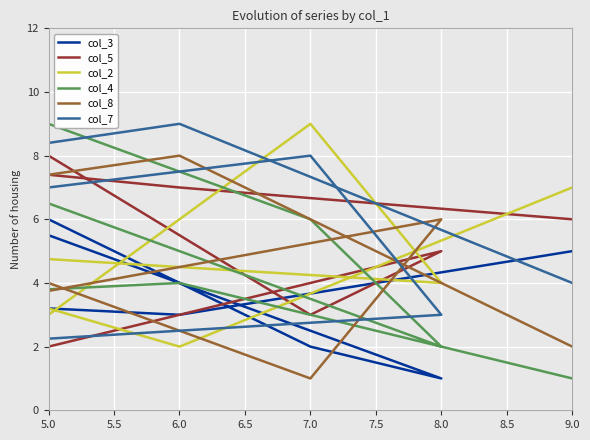

At which label does col_7 first exceed 5?

5.0